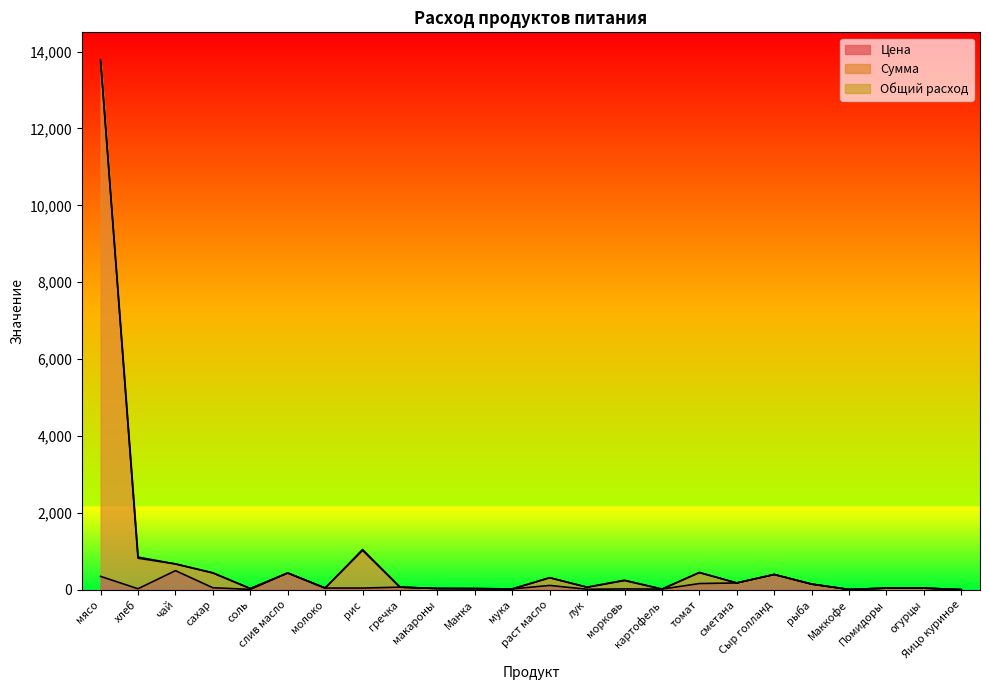

At which label does Цена reach its peak?

чай